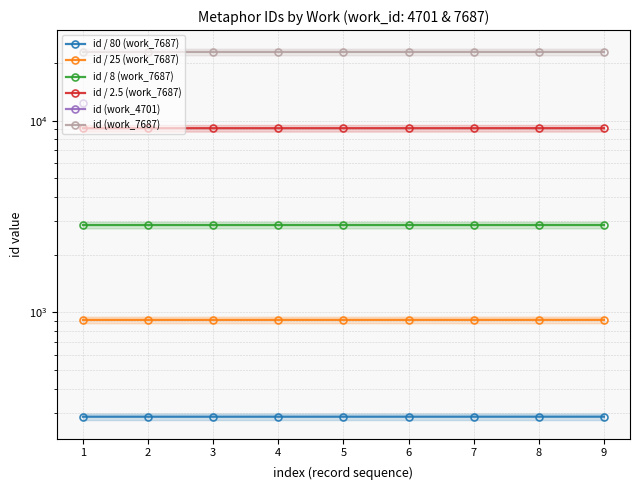

Is the value of id / 25 (work_7687) at 7 greater than the value of id / 2.5 (work_7687) at 7?

No